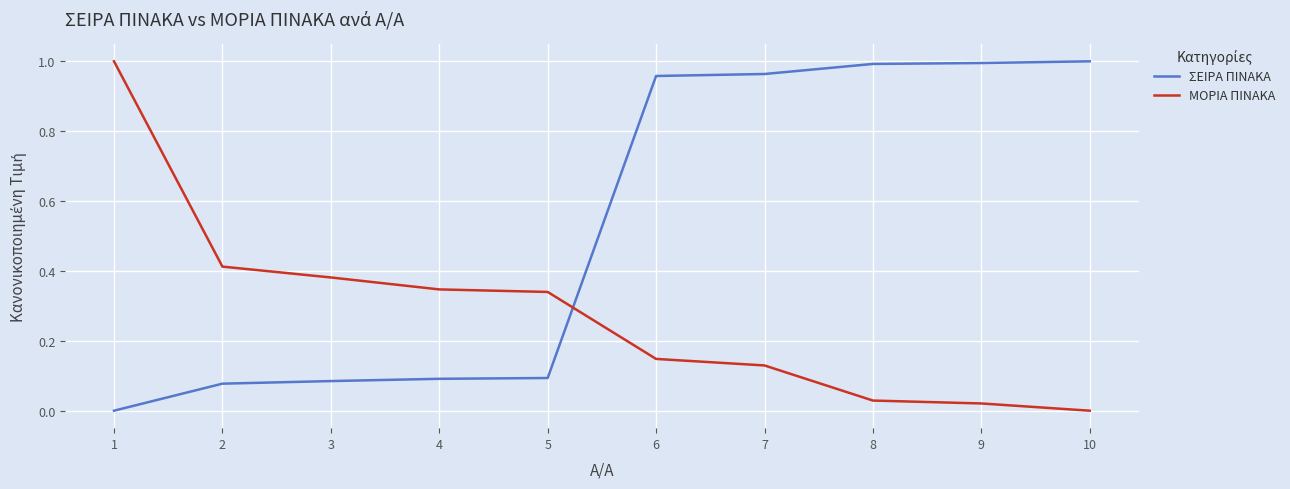

Is the value of ΜΟΡΙΑ ΠΙΝΑΚΑ at 7 greater than the value of ΣΕΙΡΑ ΠΙΝΑΚΑ at 2?

Yes